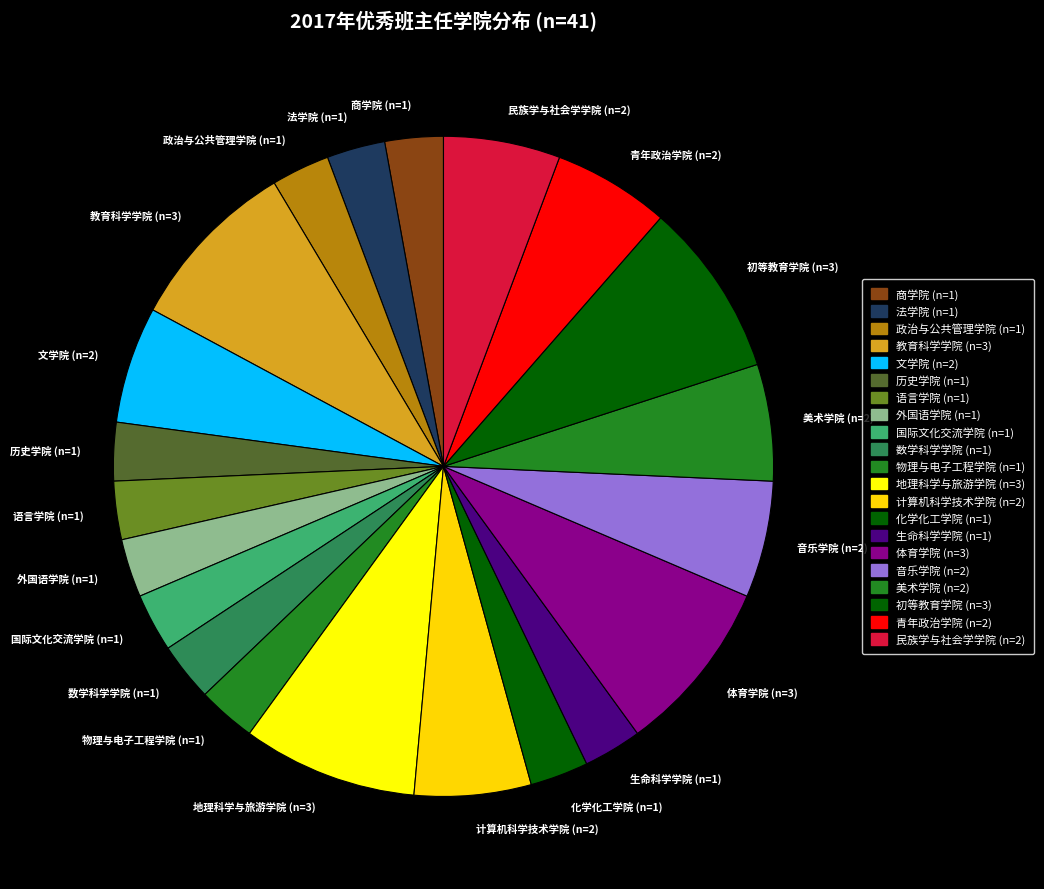

Combined, do 历史学院 (n=1) and 文学院 (n=2) account for over 50%?

No